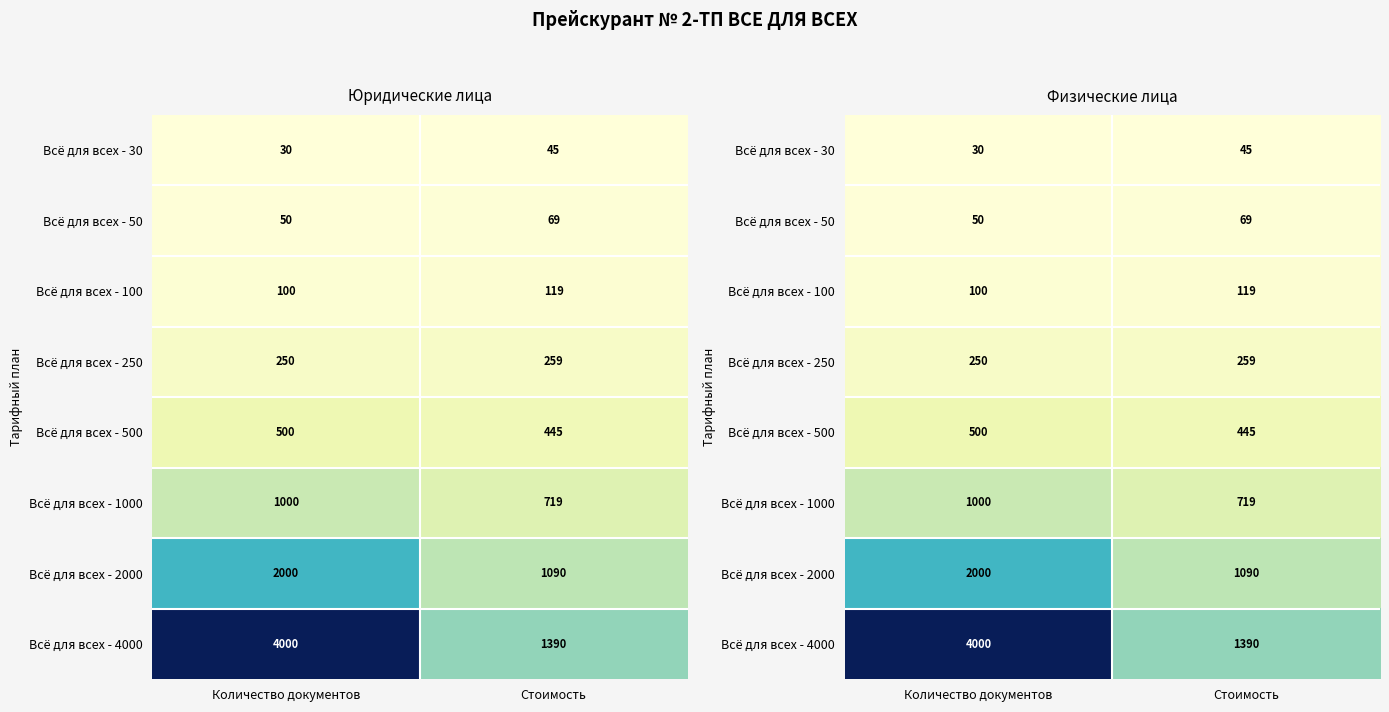

What is the sum of the Всё для всех - 50 values at Количество документов and Стоимость?

119